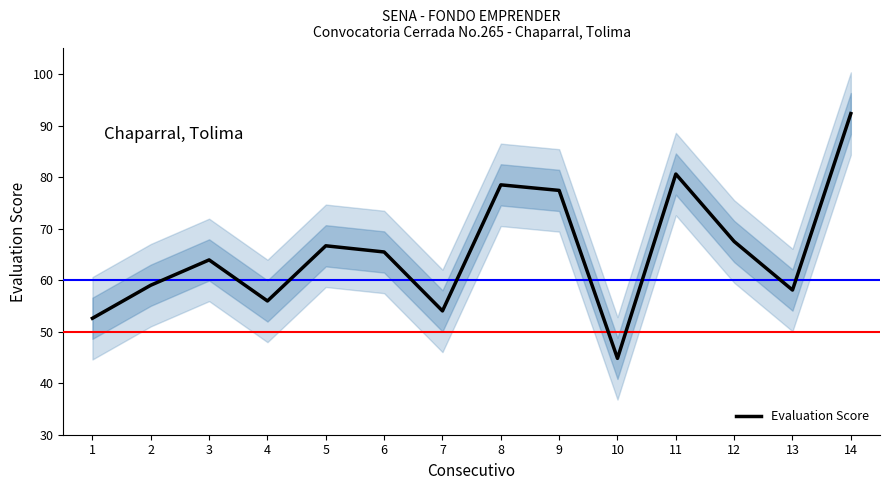

Reading left to right, list all the values displayed in this chart.

1=52.6	2=59.0	3=63.9	4=56.0	5=66.7	6=65.5	7=54.0	8=78.5	9=77.4	10=44.8	11=80.6	12=67.5	13=58.1	14=92.3